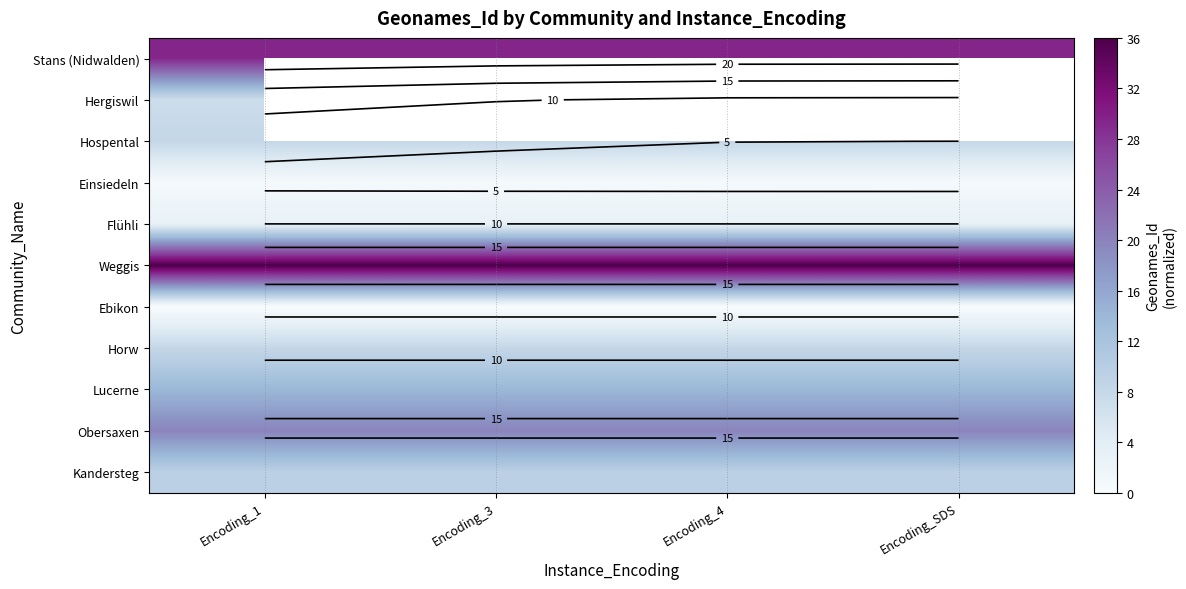

Which category has the lowest value across all series?

Encoding_1